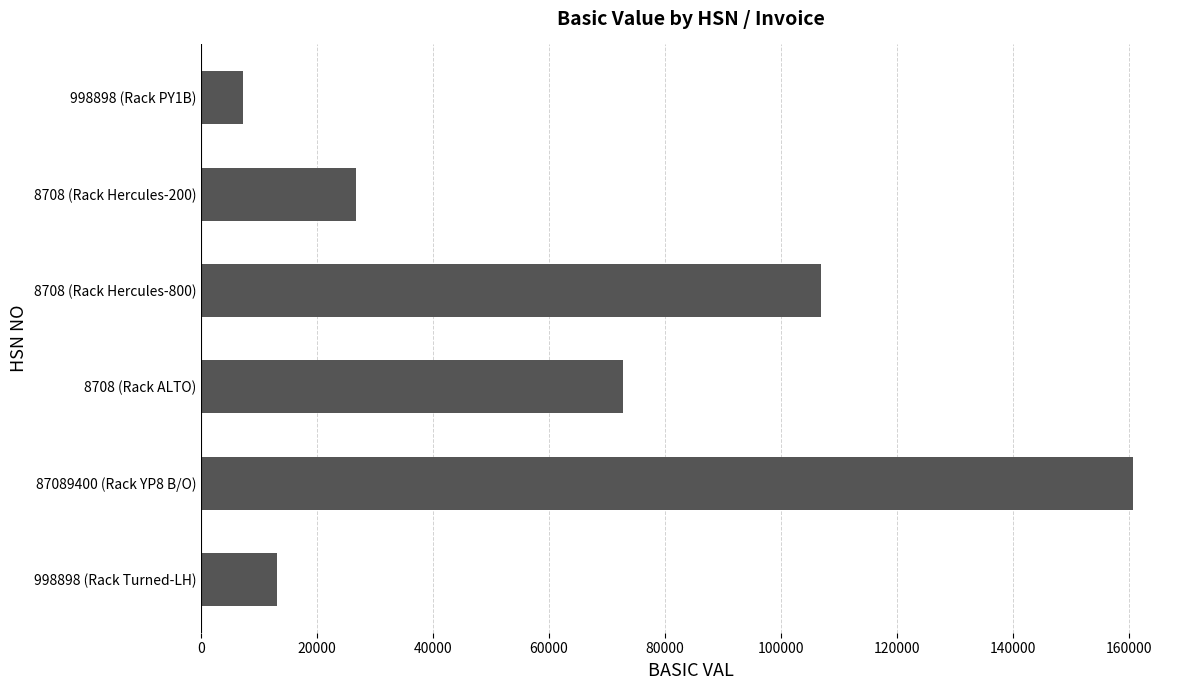

How many categories are shown in the chart?

6